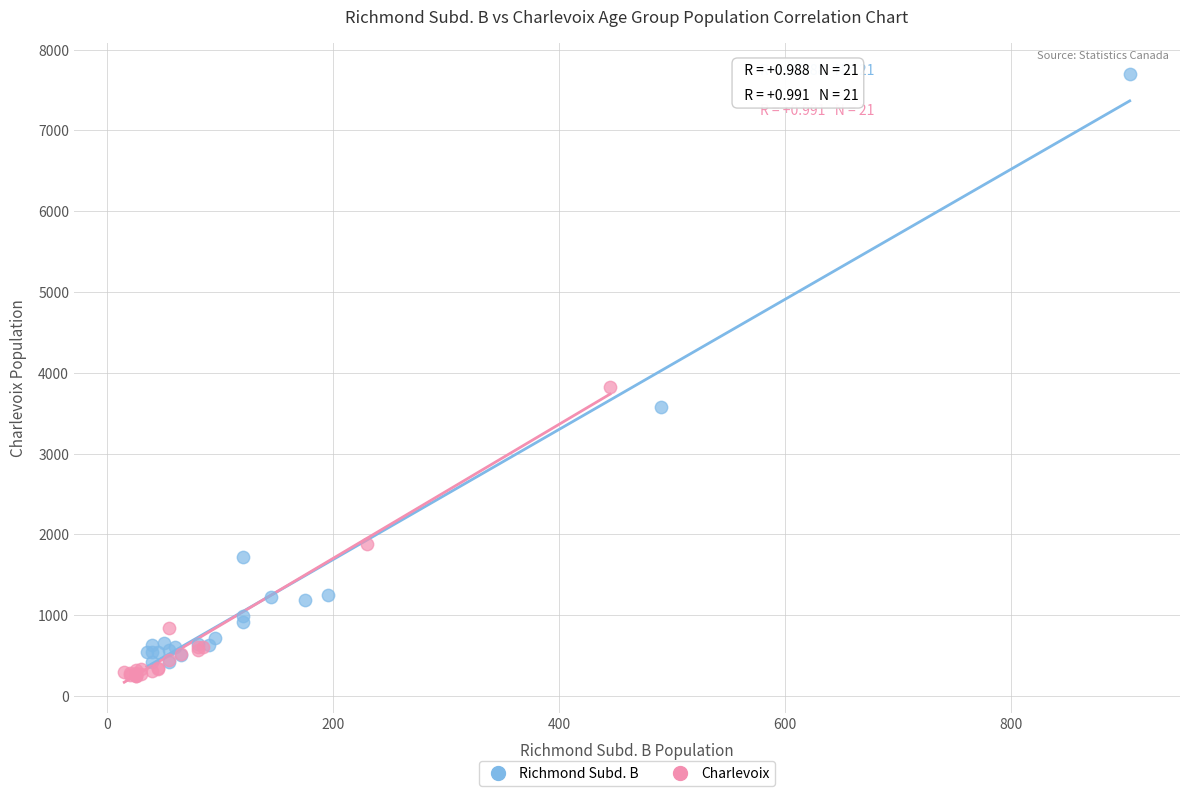

Which series contains the lowest Y value?

Charlevoix